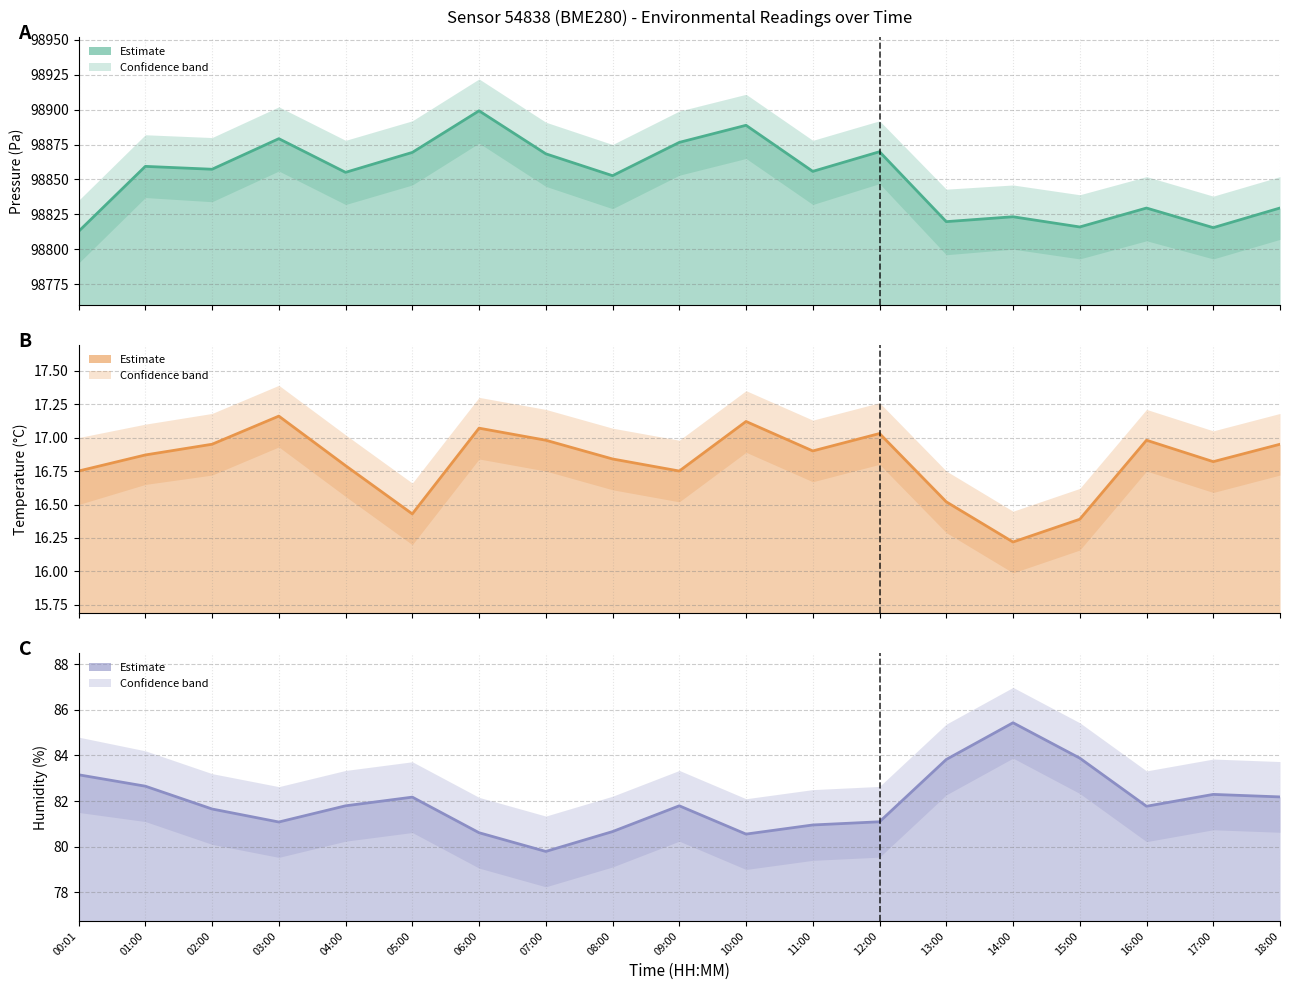

True or false: Humidity (mean) and Pressure (mean) cross at least once.

False